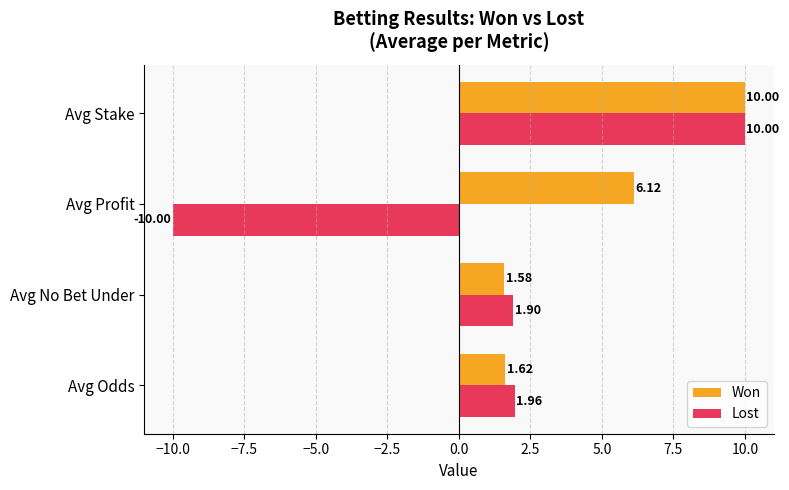

What are all the series names shown in the legend?

Won, Lost